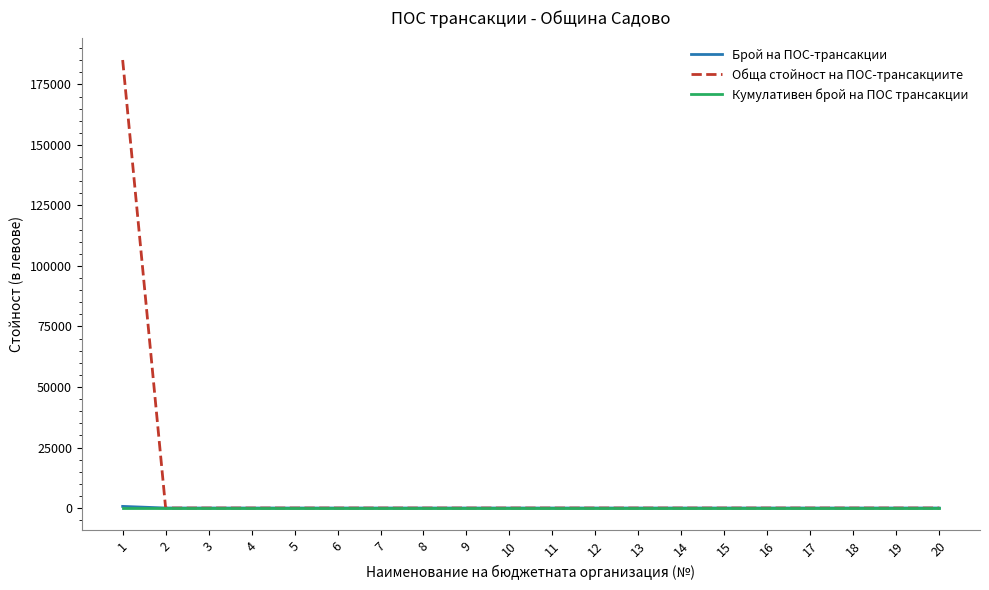

Which series has the largest total across all categories?

Обща стойност на ПОС-трансакциите